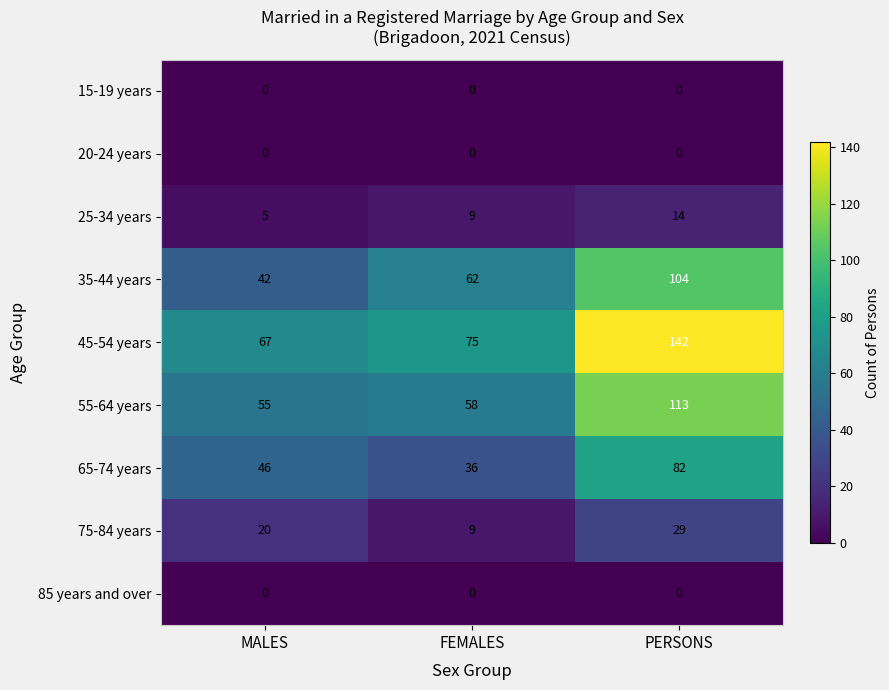

Rank the categories by 25-34 years value from lowest to highest.

MALES, FEMALES, PERSONS